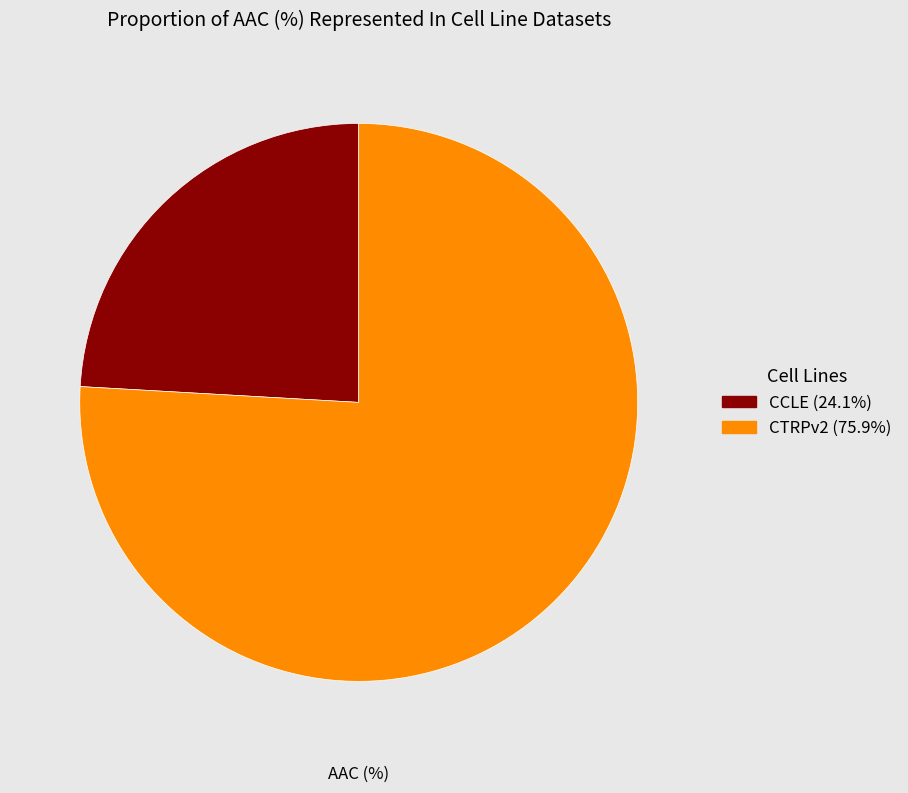

Does any single category account for the majority?

Yes